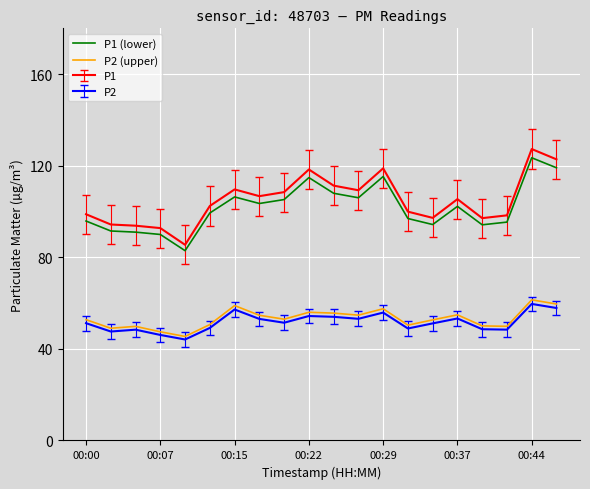

Which series has the largest range (max minus min)?

P1